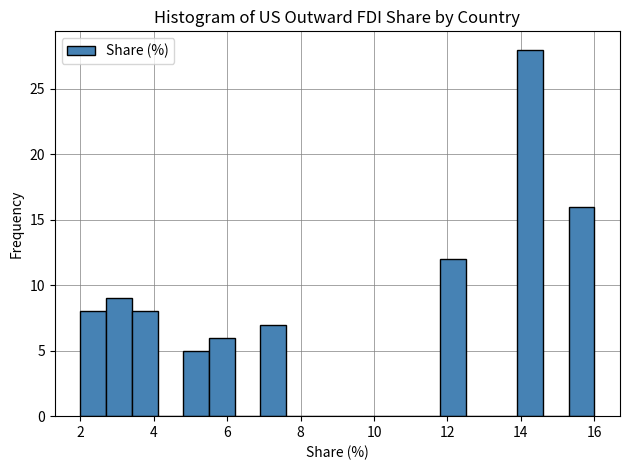

Around what value on the x-axis is the tallest bar? Give the approximate position of its centre, as read against the axis.

14.2